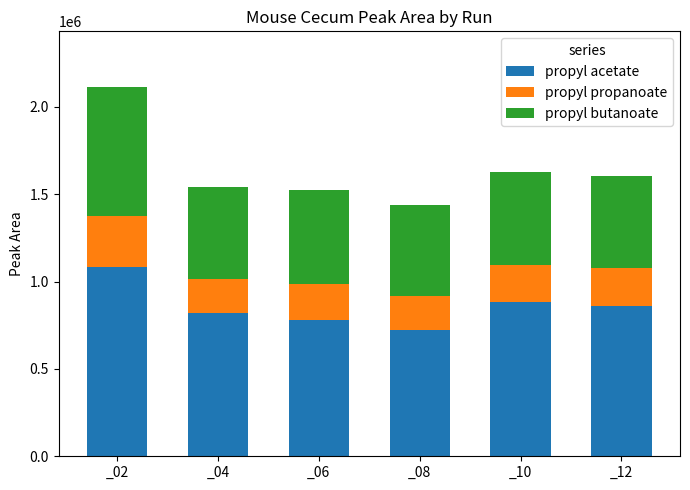

What is the difference between the maximum and minimum values in the propyl acetate series?

359659